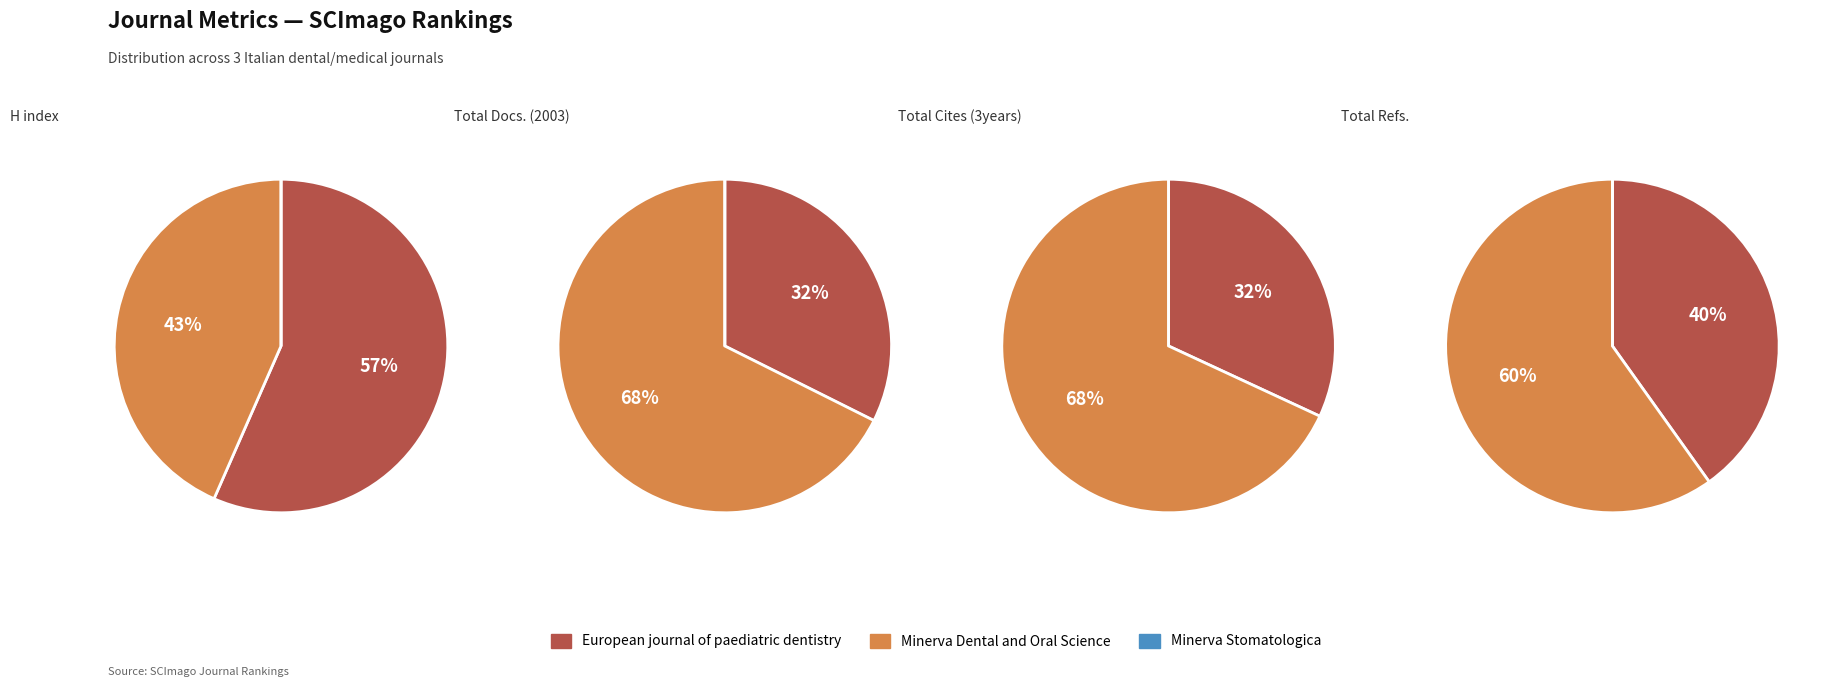

Combined, what portion of the pie is Minerva Dental and Oral Science and Minerva Stomatologica?

43.4%